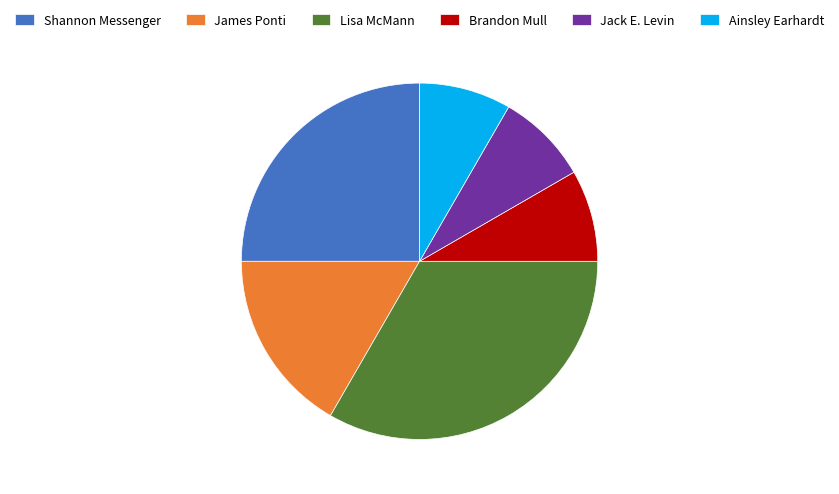

Do Lisa McMann and Jack E. Levin together represent more than half of the pie?

No